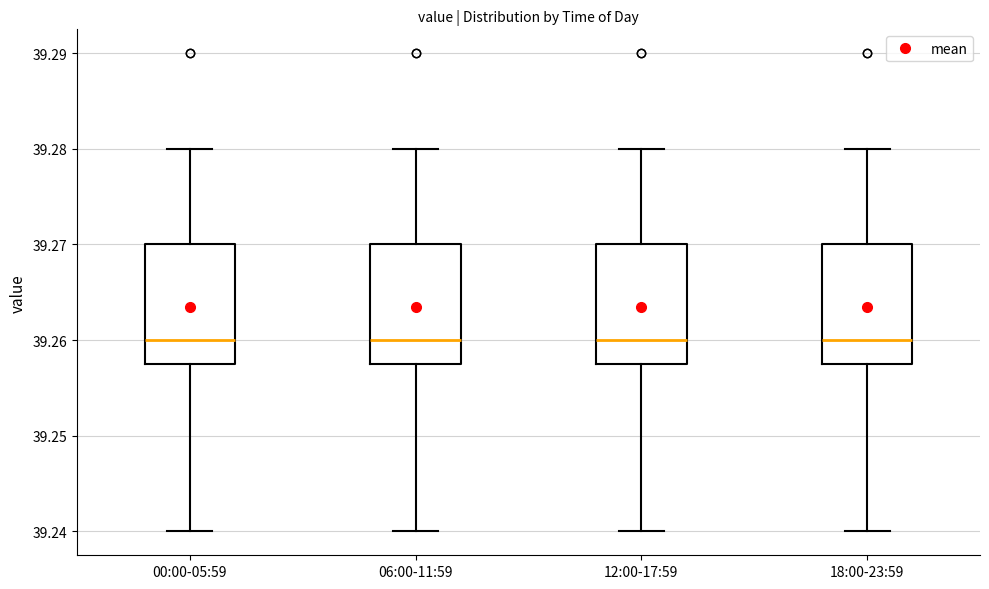

Reading left to right, read every box against the y-axis: the position of its median line, the range the box covers, and the ends of its whiskers. The values are not printed on the chart, so give them approximately, as read against the axis.

00:00-05:59: median 39.260, box 39.258 to 39.270, whiskers 39.240 to 39.280
06:00-11:59: median 39.260, box 39.258 to 39.270, whiskers 39.240 to 39.280
12:00-17:59: median 39.260, box 39.258 to 39.270, whiskers 39.240 to 39.280
18:00-23:59: median 39.260, box 39.258 to 39.270, whiskers 39.240 to 39.280